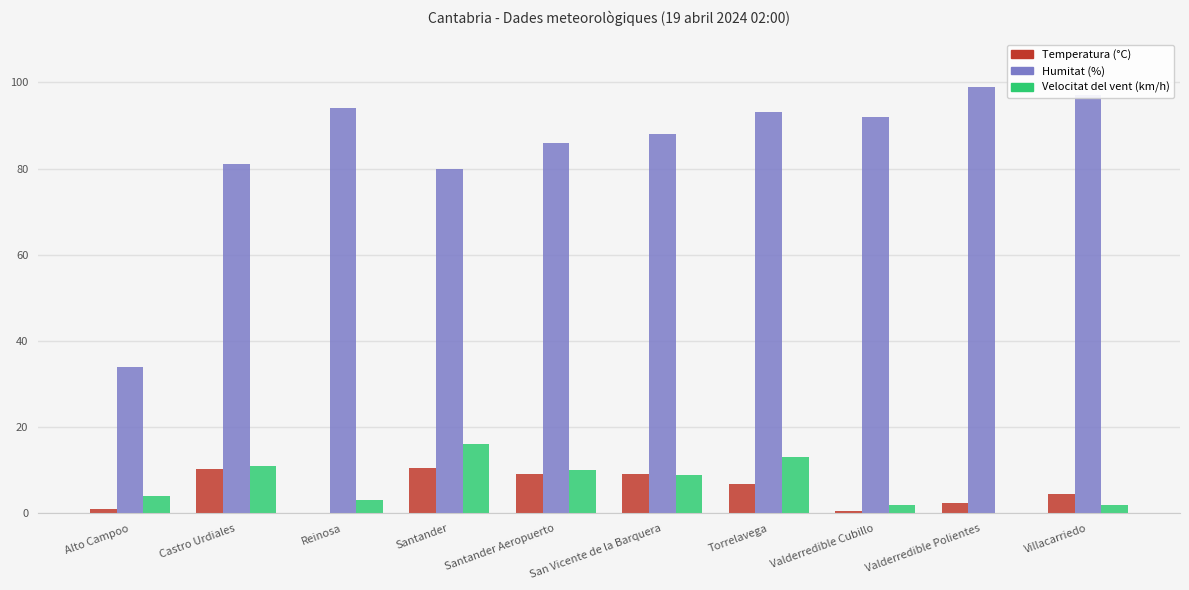

Is the value of Velocitat del vent (km/h) at San Vicente de la Barquera greater than the value of Humitat (%) at San Vicente de la Barquera?

No